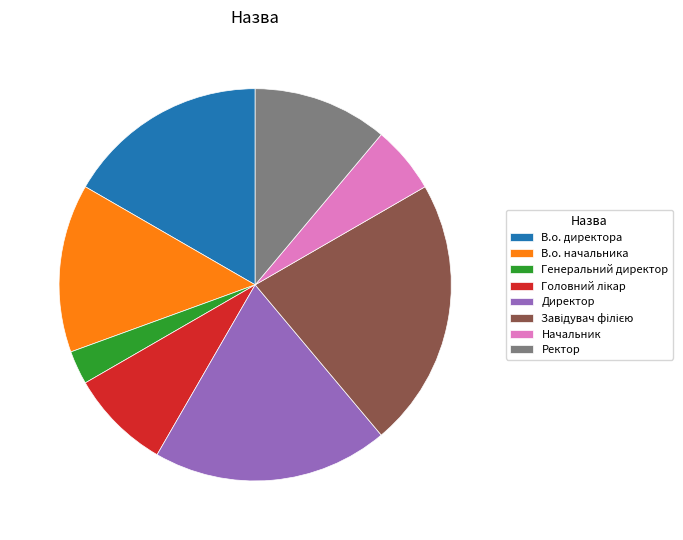

Which category has the smallest portion of the pie?

Генеральний директор